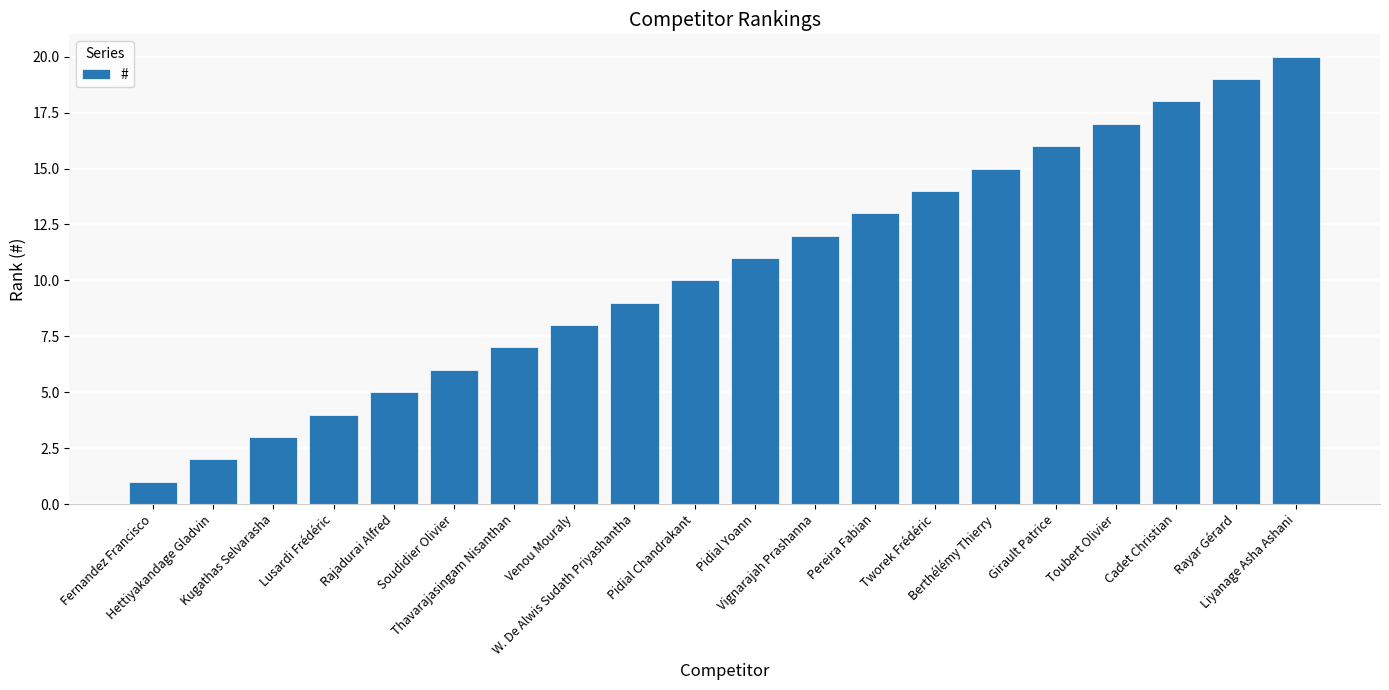

Does the chart contain any negative values?

No